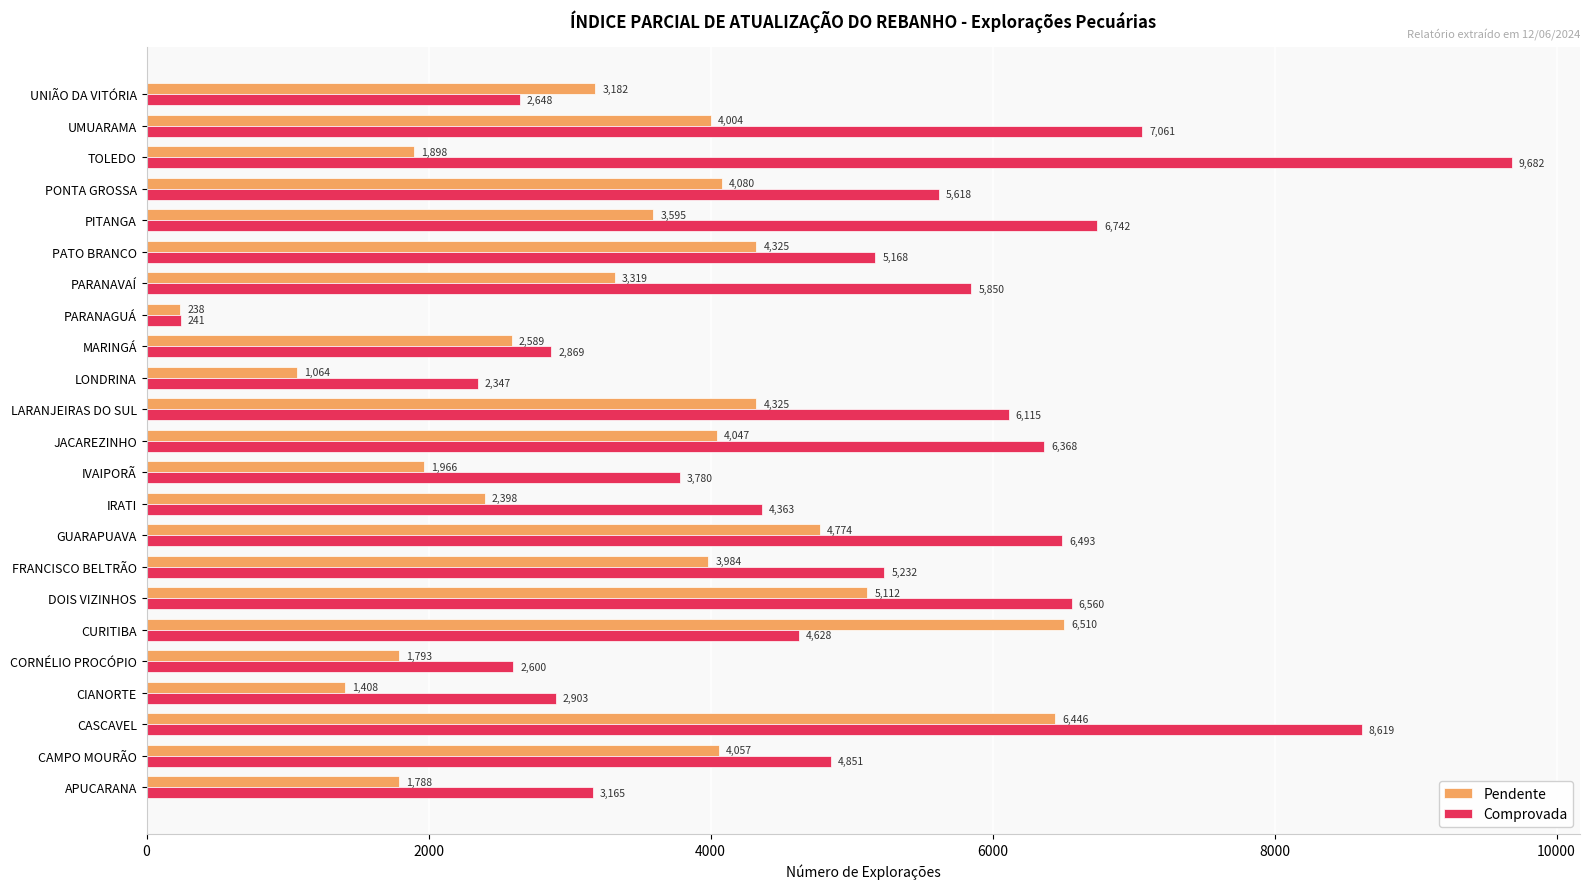

List the series in order of their overall mean, lowest first.

Pendente, Comprovada